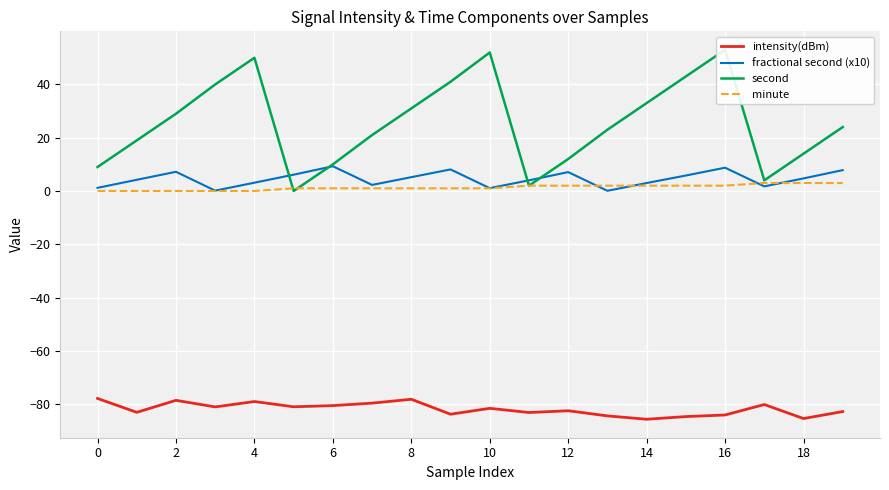

True or false: intensity(dBm) and minute intersect in this chart.

False